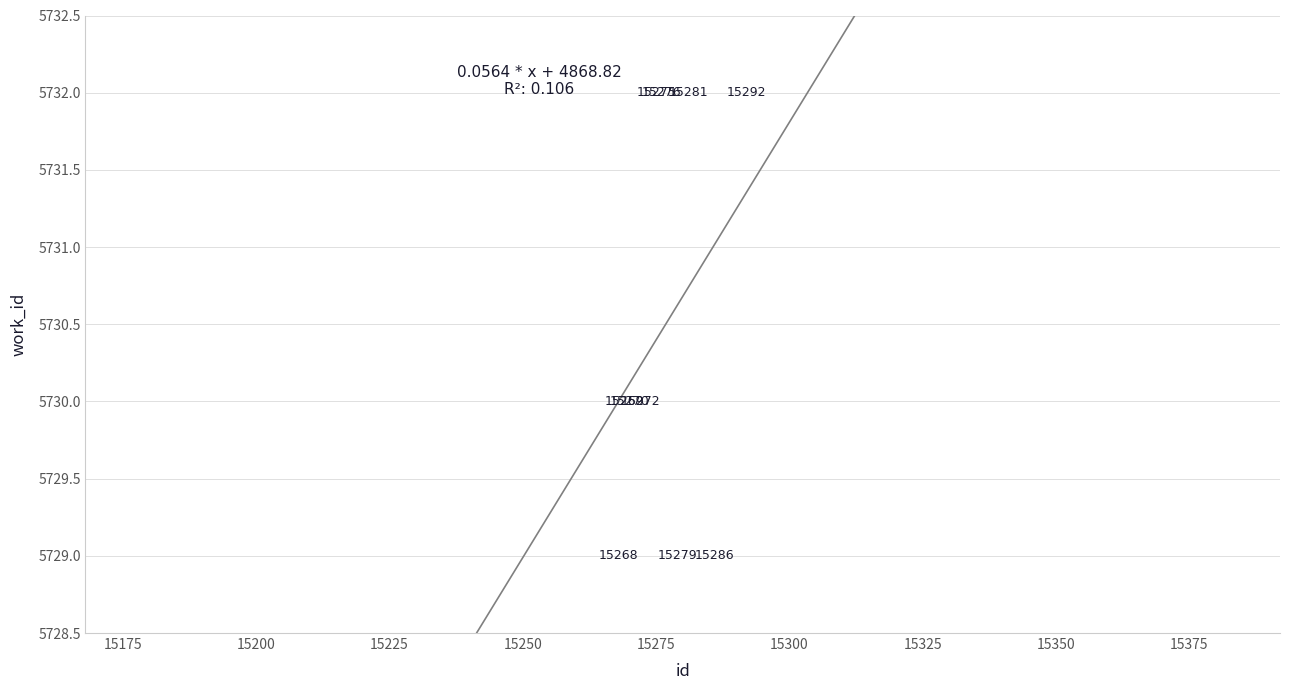

What Y value in the scatter plot is closest to 5730?

5730